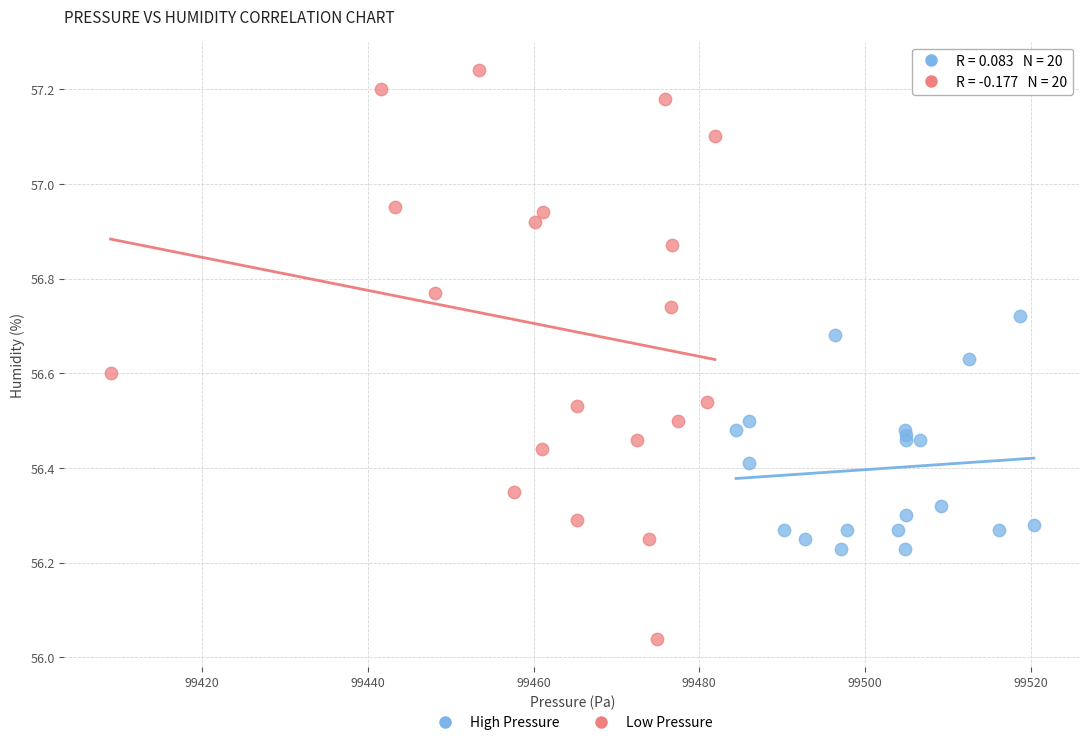

Which series has the largest Y range (max minus min)?

Low Pressure